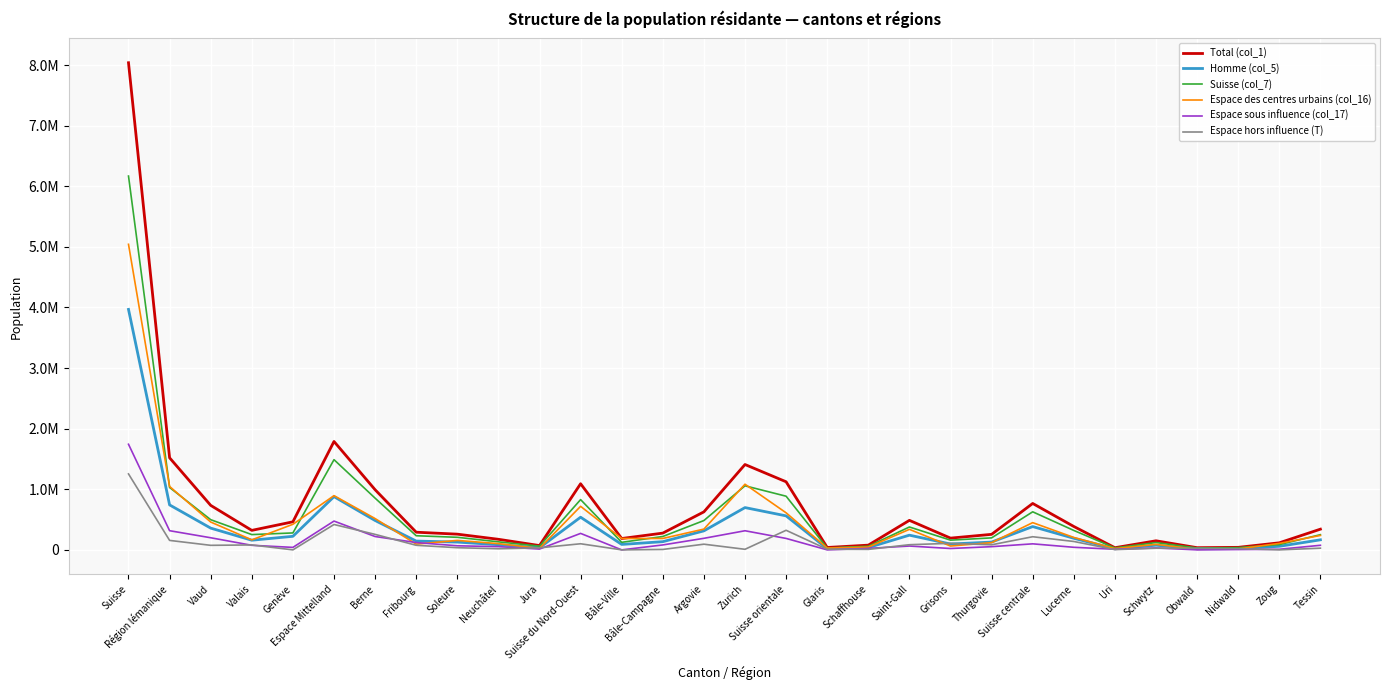

Does the chart have visible grid lines?

Yes